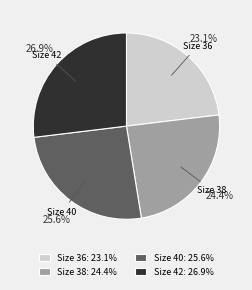

Rank the categories by value from highest to lowest.

Size 42: 26.9%, Size 40: 25.6%, Size 38: 24.4%, Size 36: 23.1%